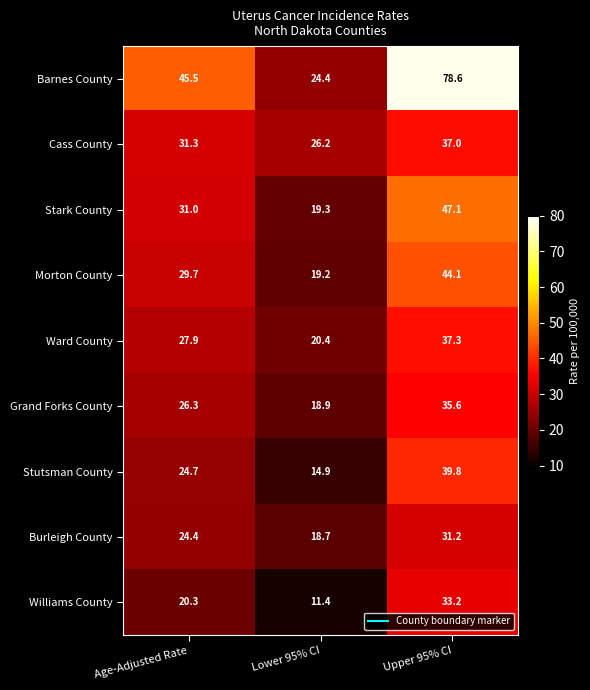

At Age-Adjusted Rate, list the series in order from largest to smallest.

Barnes County, Cass County, Stark County, Morton County, Ward County, Grand Forks County, Stutsman County, Burleigh County, Williams County